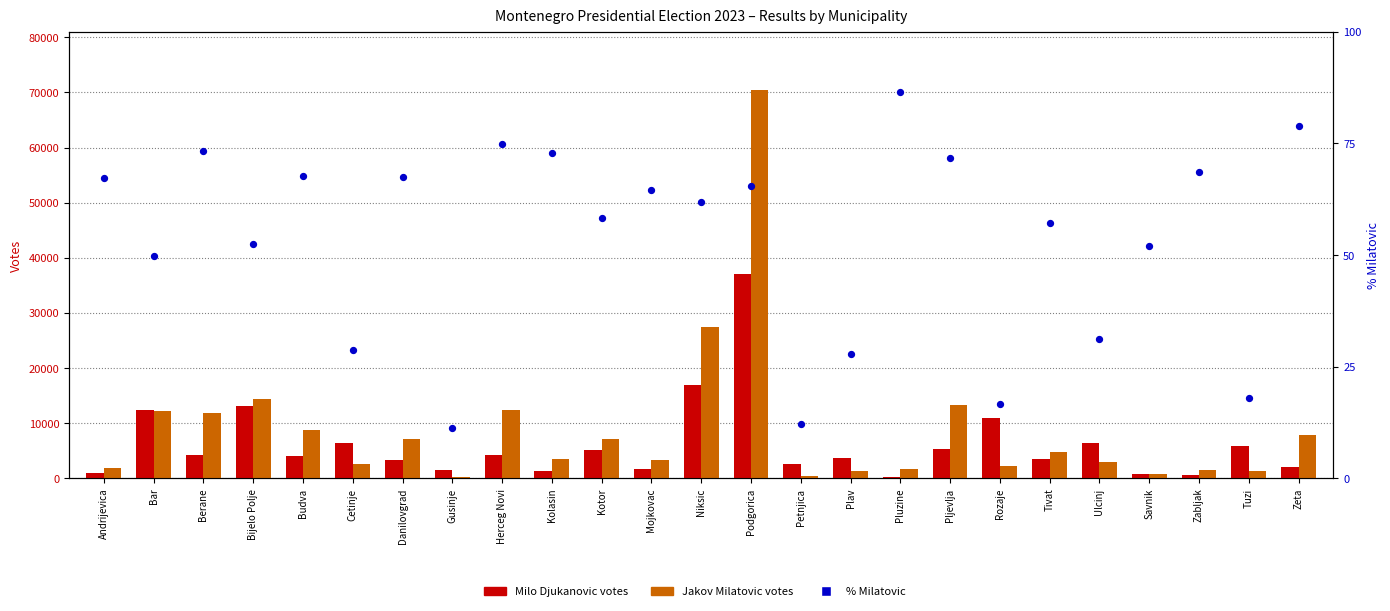

Which series contains the lowest Y value?

% Milatovic